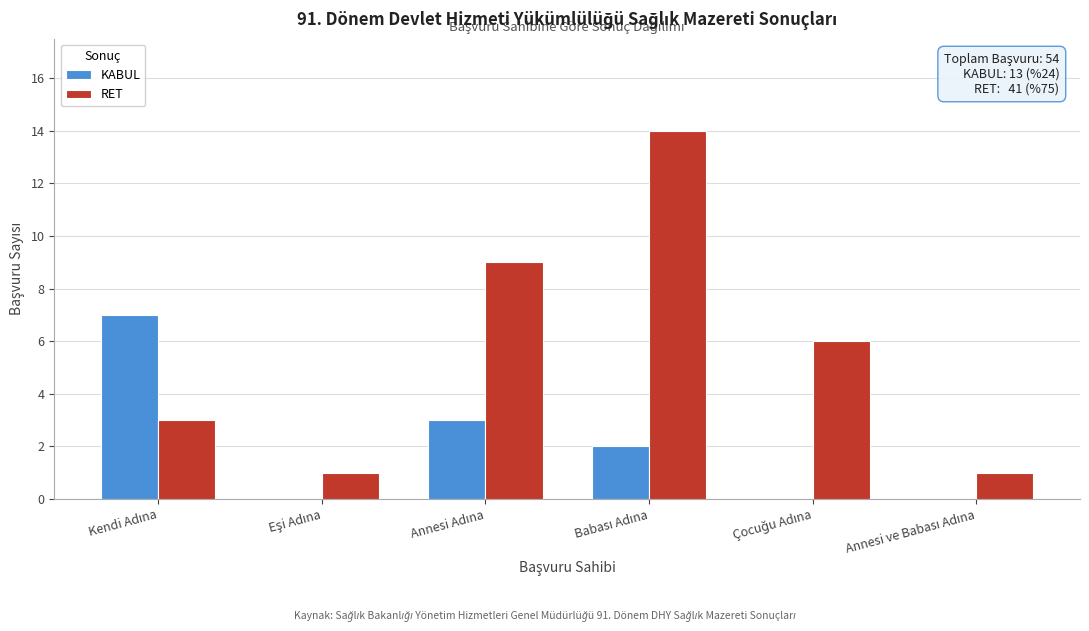

What is the greatest value displayed?

14